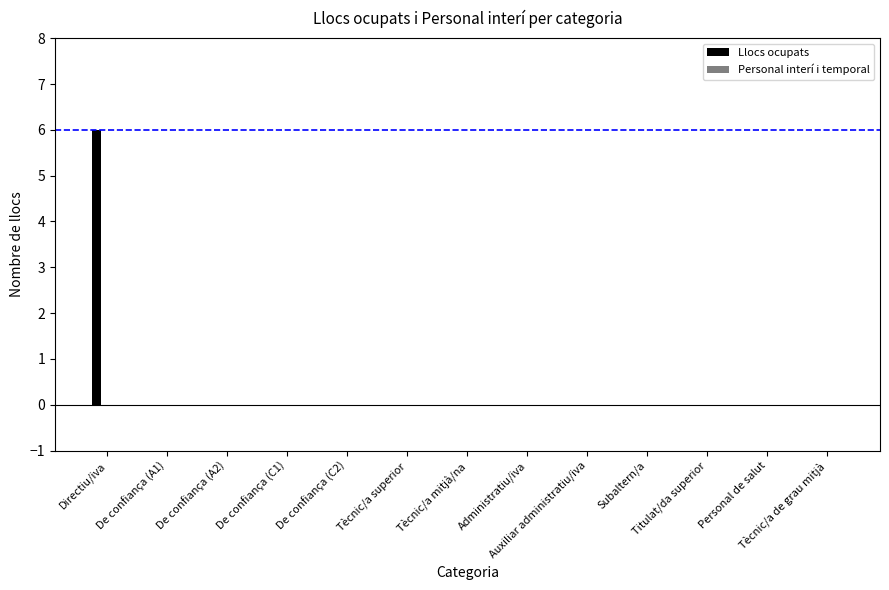

Rank the series by their maximum value, from highest to lowest.

Llocs ocupats, Personal interí i temporal